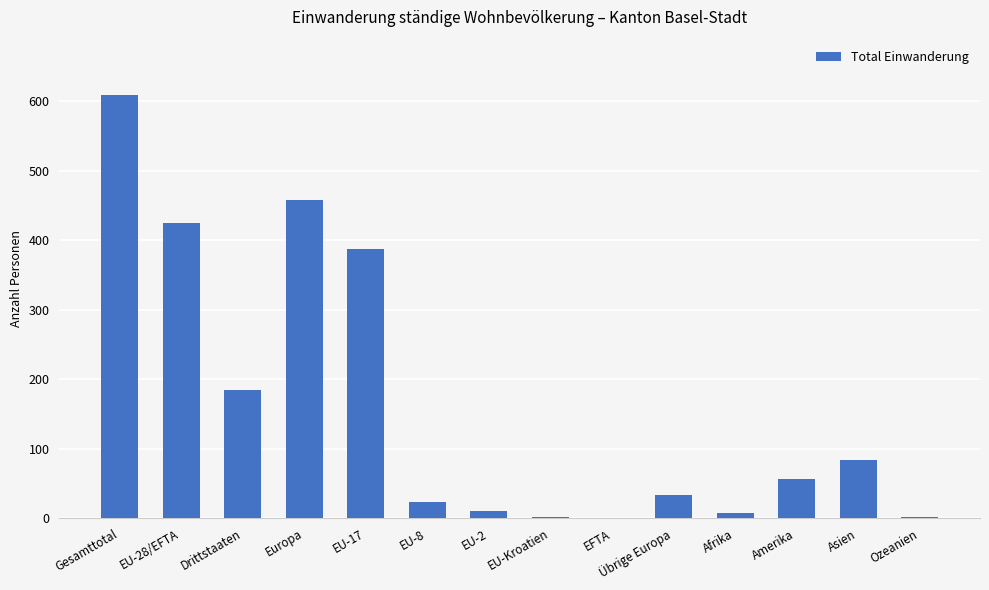

What is the sum of all values?

2285